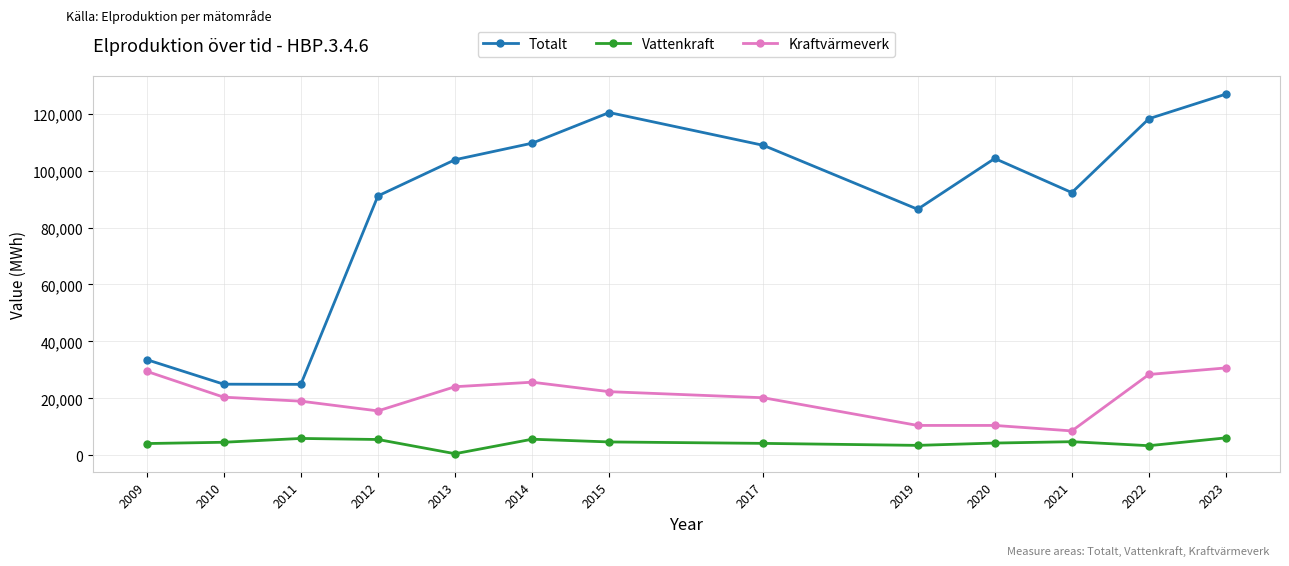

Where is the first local maximum for Kraftvärmeverk?

2014